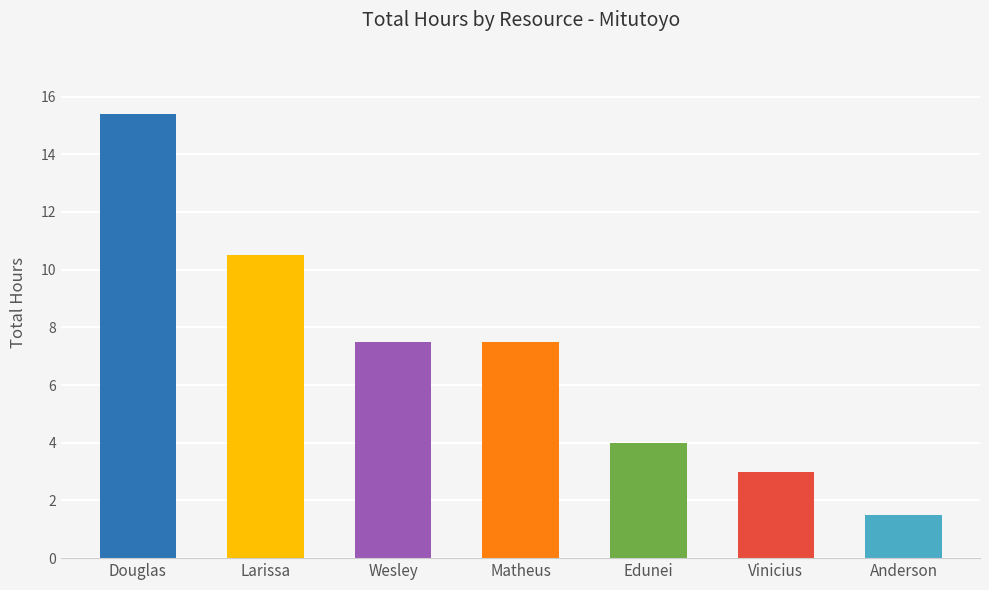

What is the greatest value displayed?

15.4